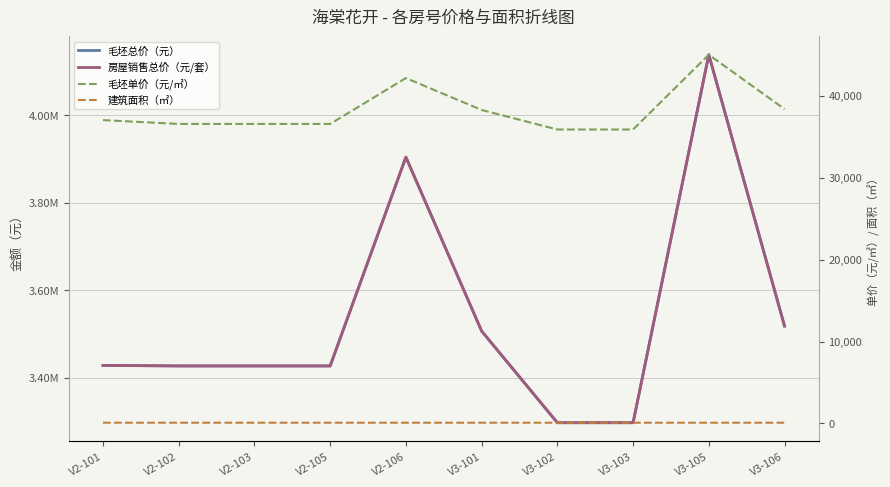

What value does the 毛坯单价（元/㎡） series have at V2-102?

36562.0